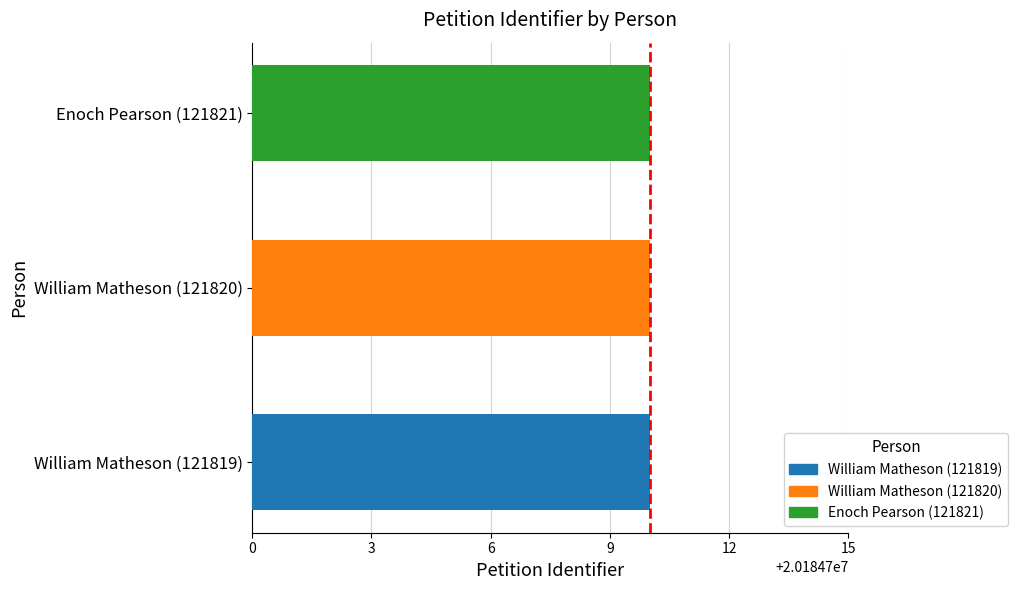

The chart shows a value of 179249 at Enoch Pearson (121821). True or false?

False